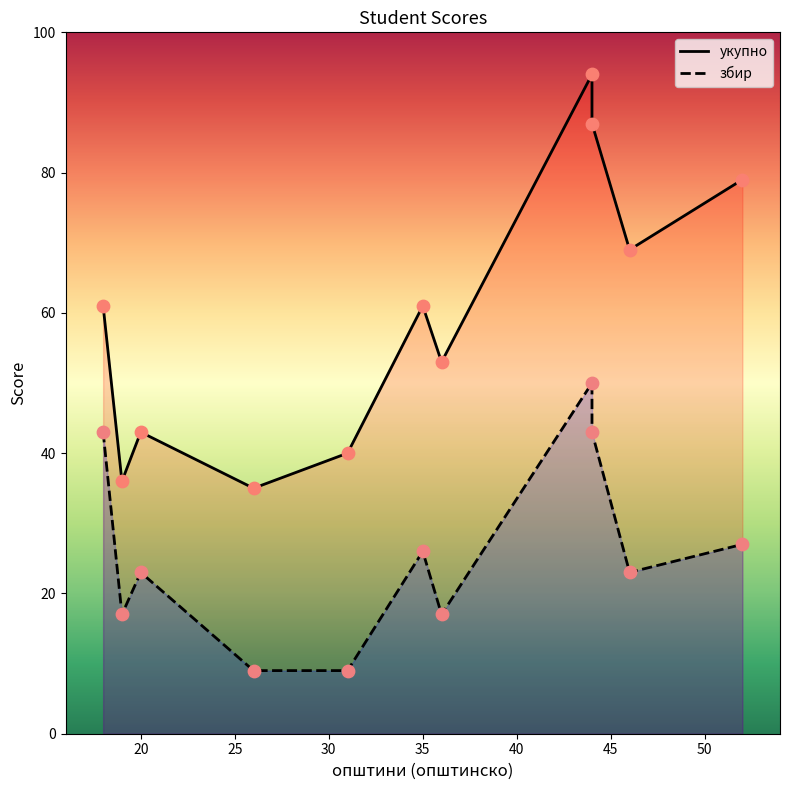

Is the value of збир at 35 greater than the value of укупно at 15?

No